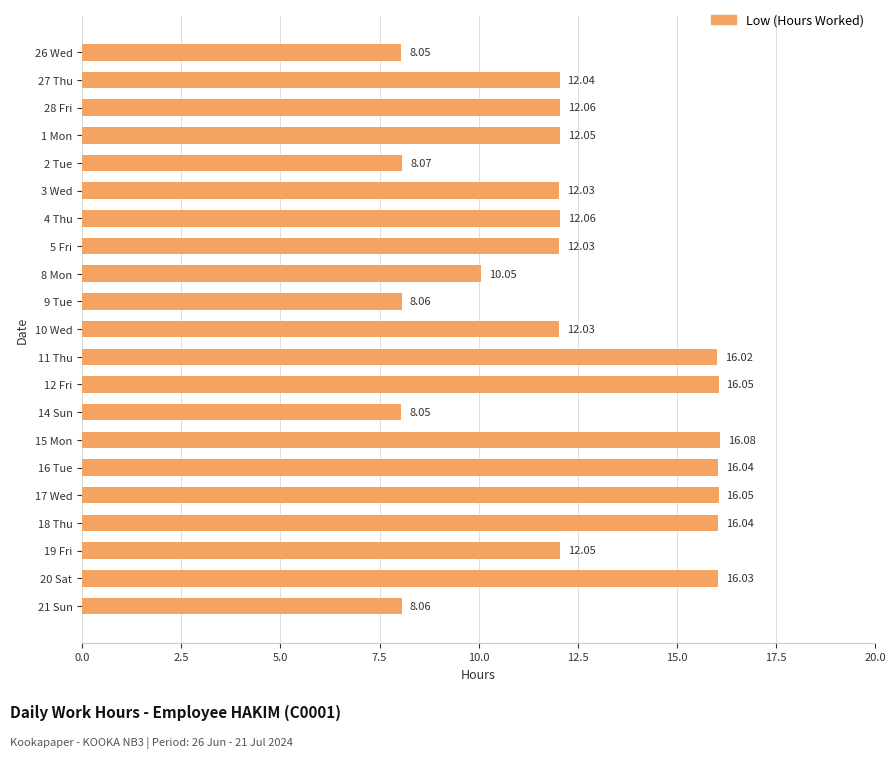

What is the sum of all values?

259.0